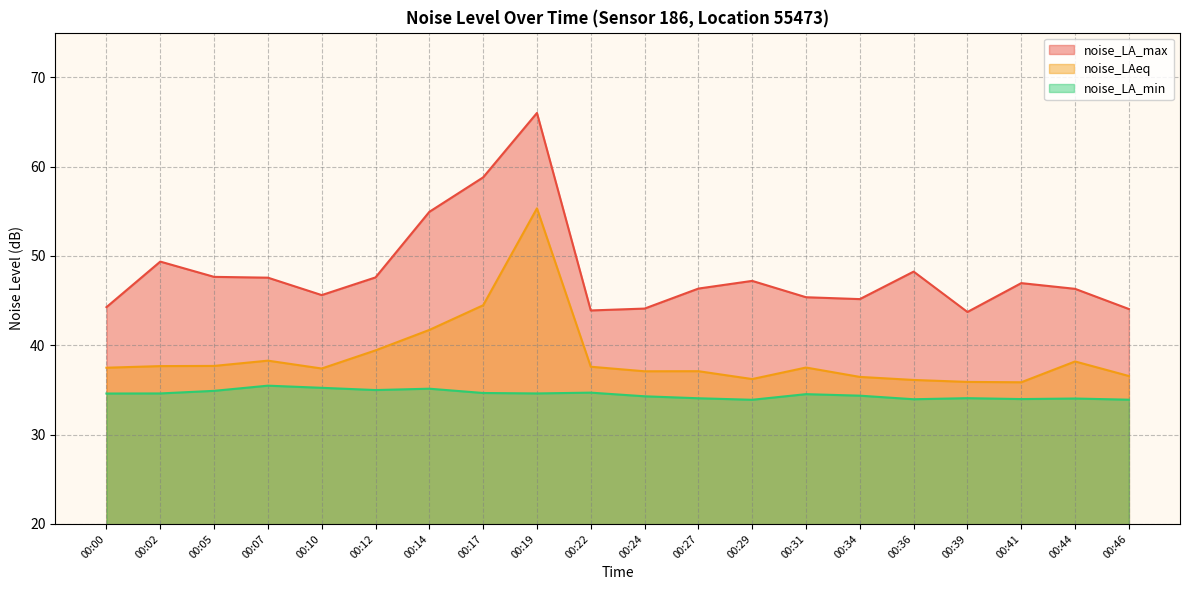

What is the value of the noise_LA_max point at the 17th from the left?

43.7